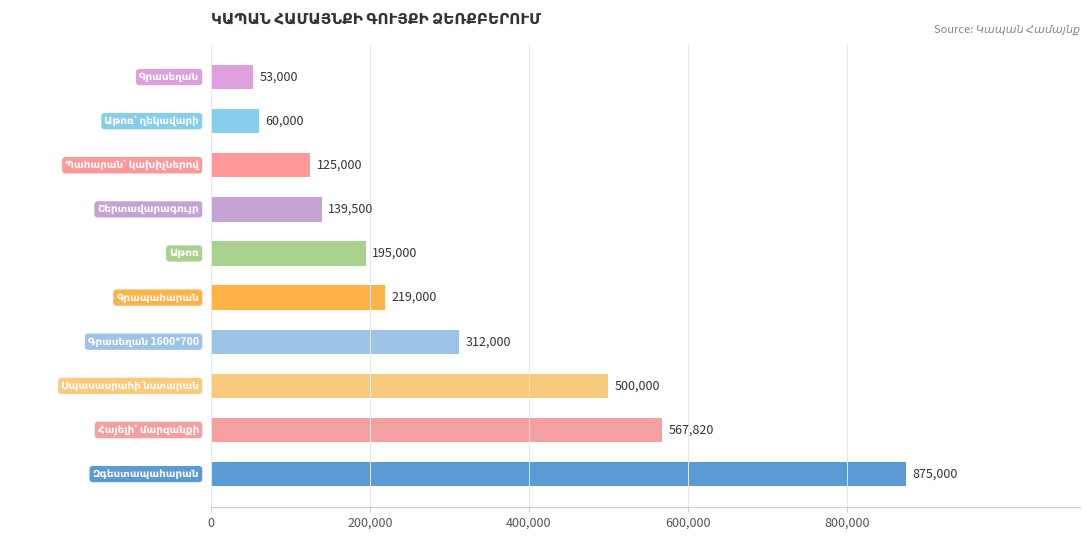

What is the maximum value shown in the chart?

875000